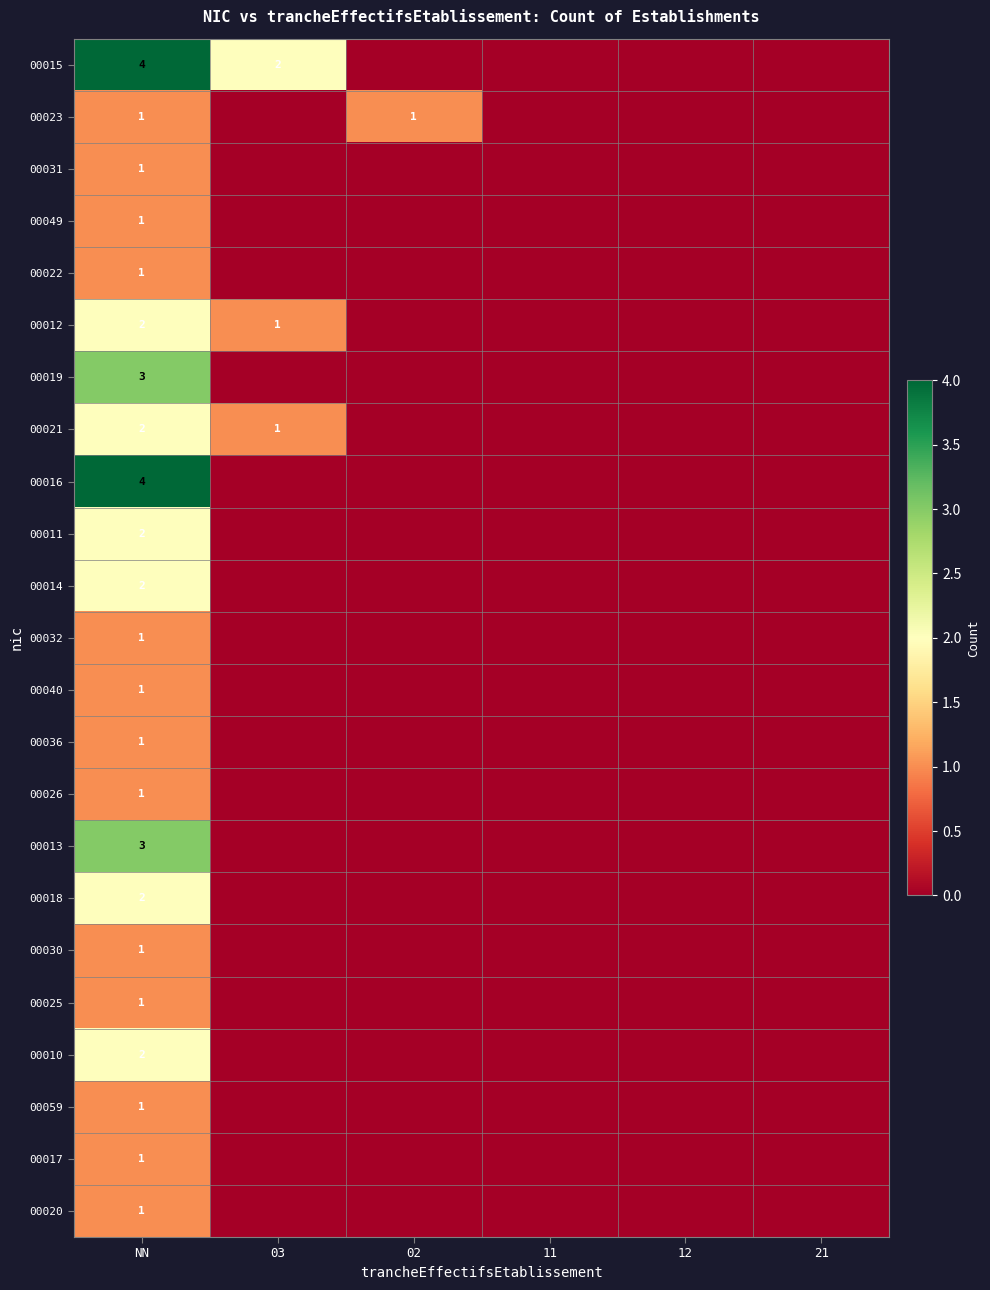

True or false: 00019 has a value of 4 at NN.

False